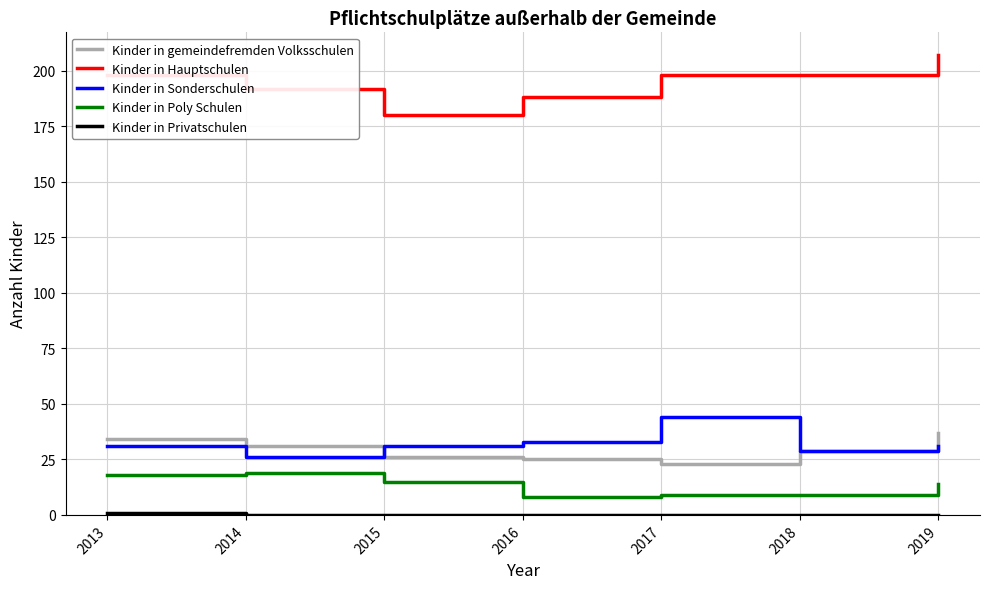

The Kinder in Poly Schulen series shows 9 at 2018. True or false?

True